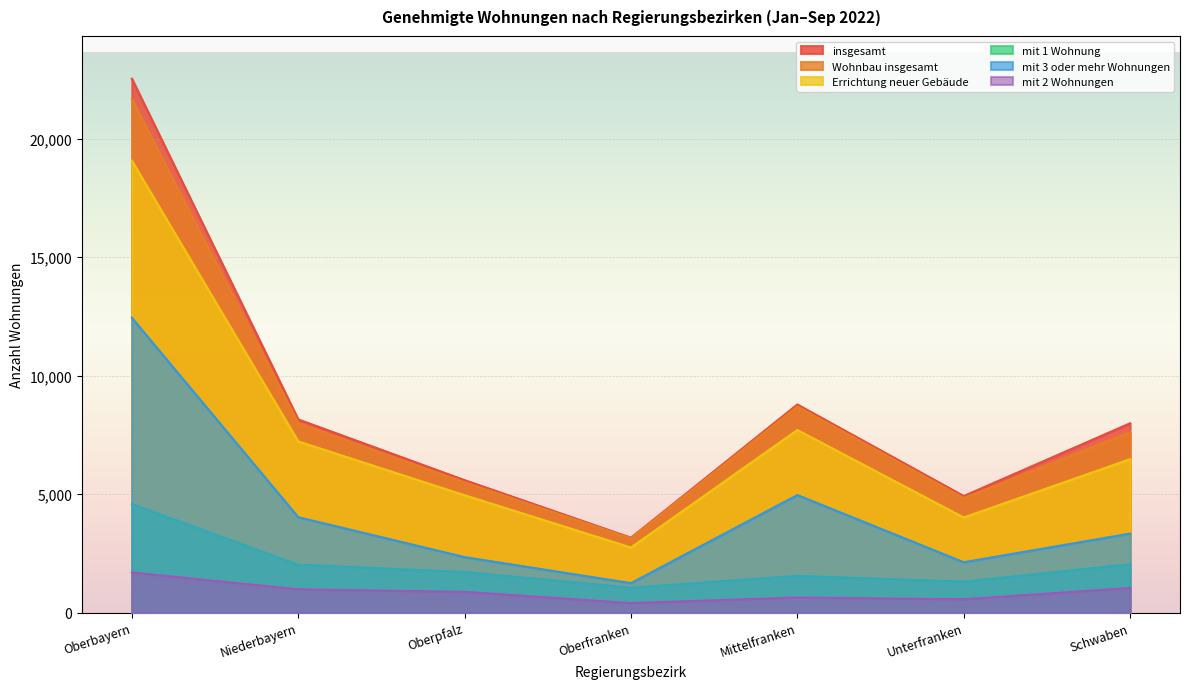

True or false: Wohnbau insgesamt and mit 1 Wohnung intersect in this chart.

False